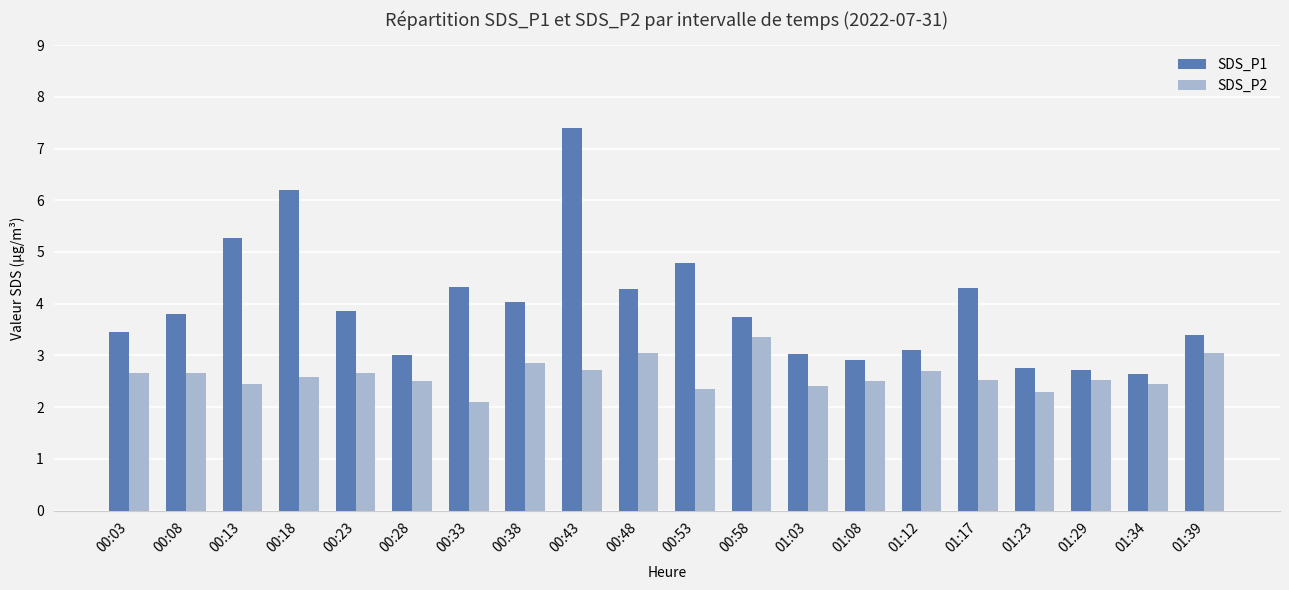

At how many categories does at least one series exceed 7?

1